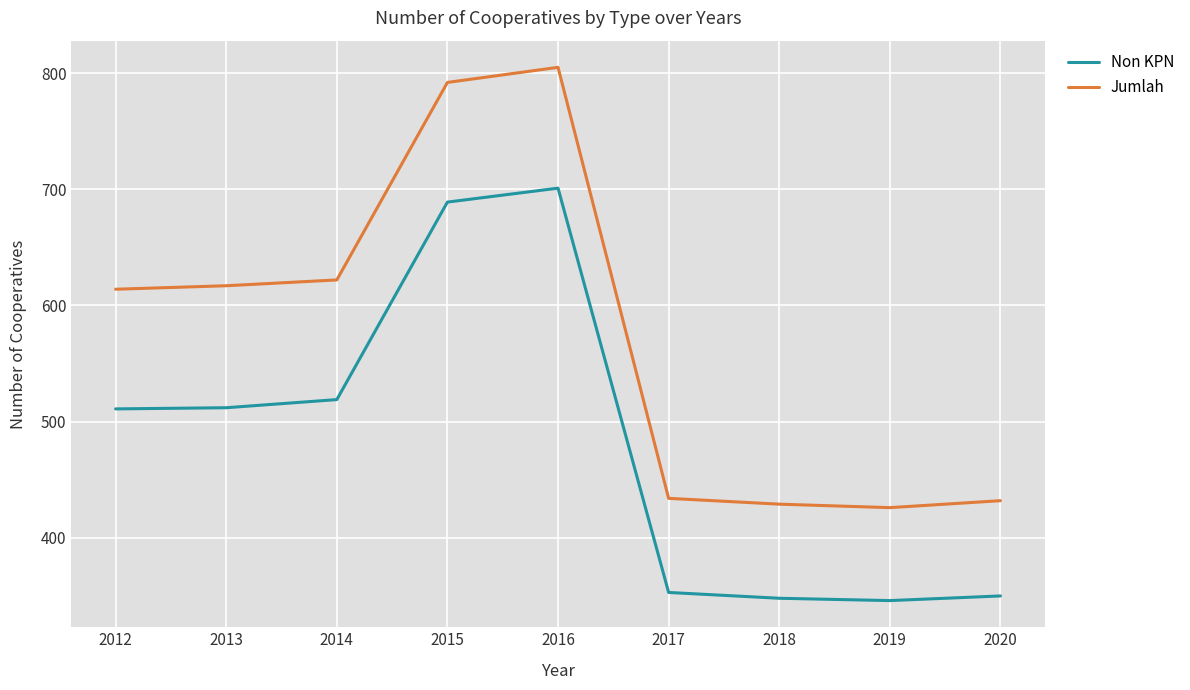

What is the difference between the Jumlah values at 2018 and 2020?

3